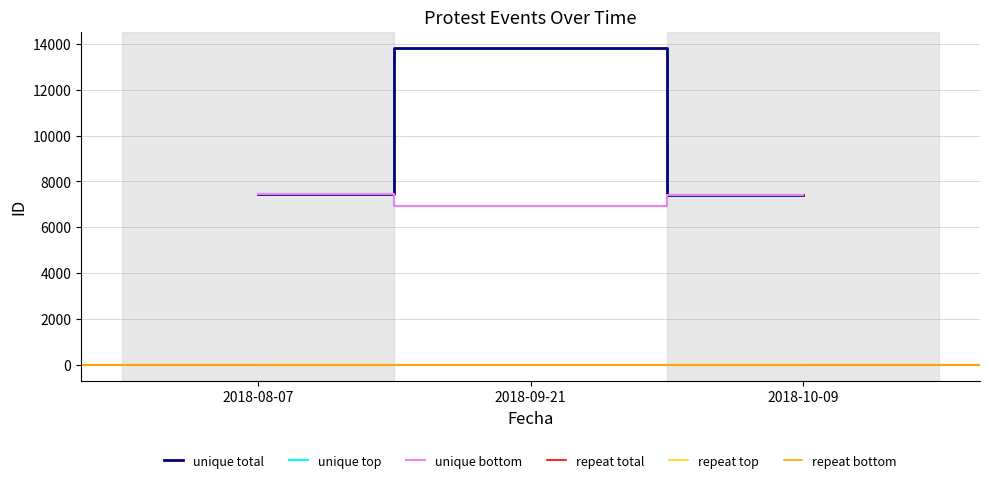

What value does the unique bottom series have at 2018-10-09?

7409.0